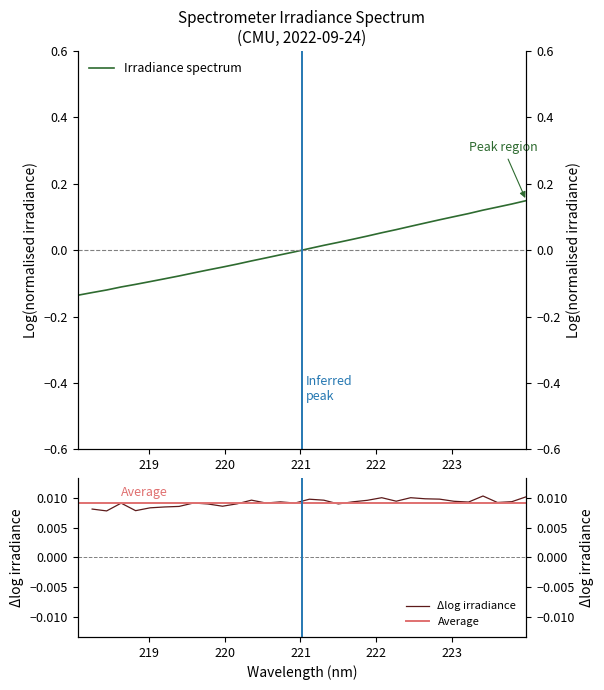

What is the change in value from 219.3979 to 222.6447?

+0.2